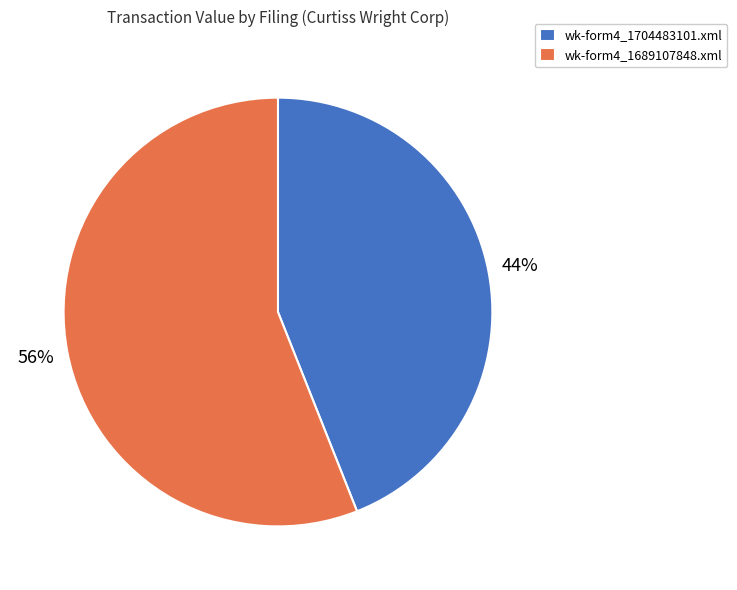

The wk-form4_1689107848.xml slice represents 56% of the pie. True or false?

True